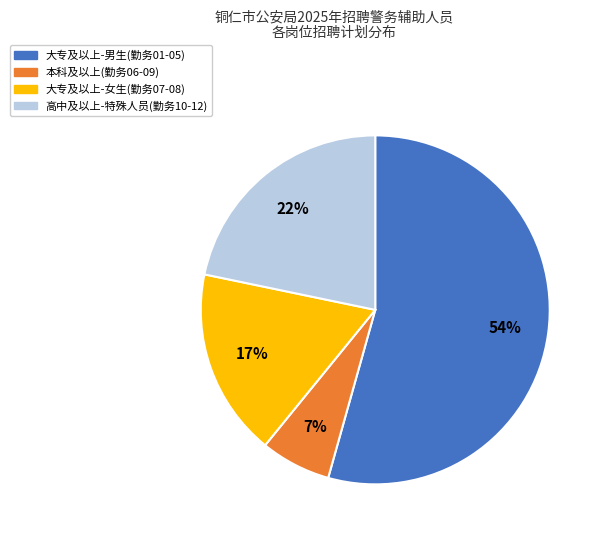

To the nearest percent, what is the average slice percentage?

25%